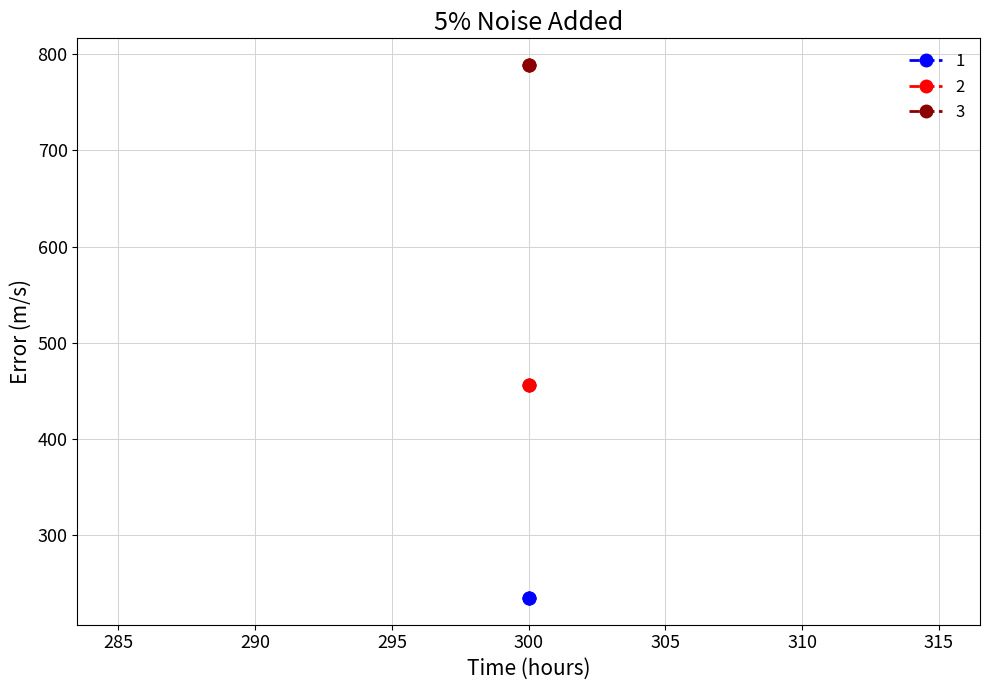

What are all the series names shown in the legend?

1, 2, 3